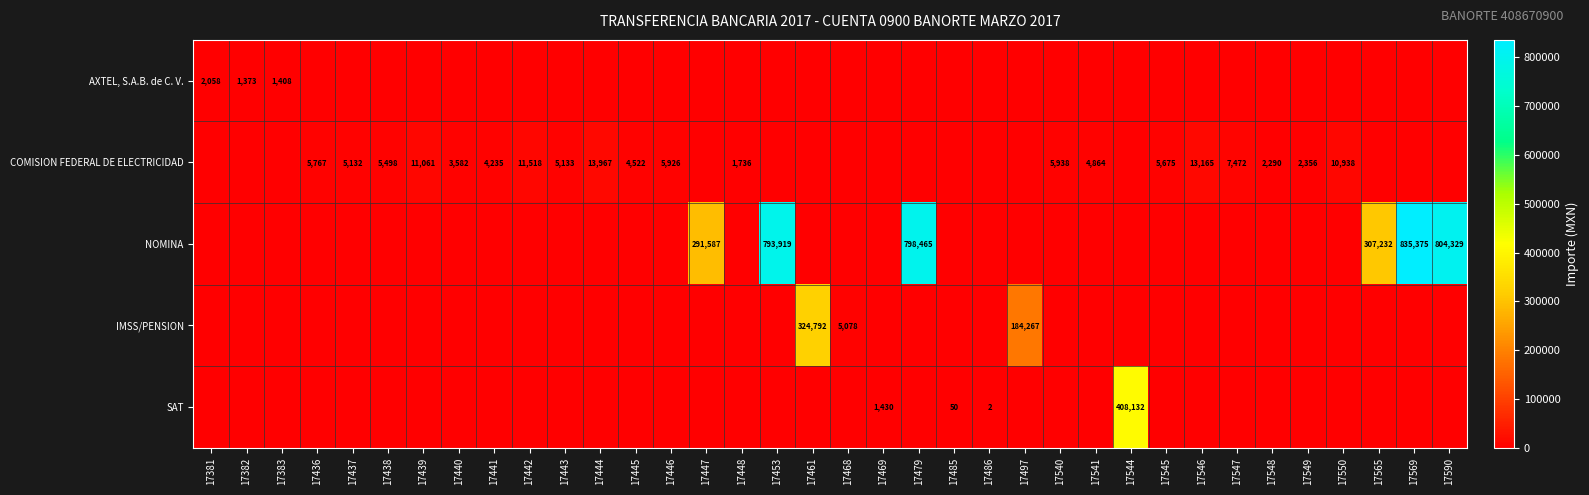

The SAT series shows 1430 at 17469. True or false?

True